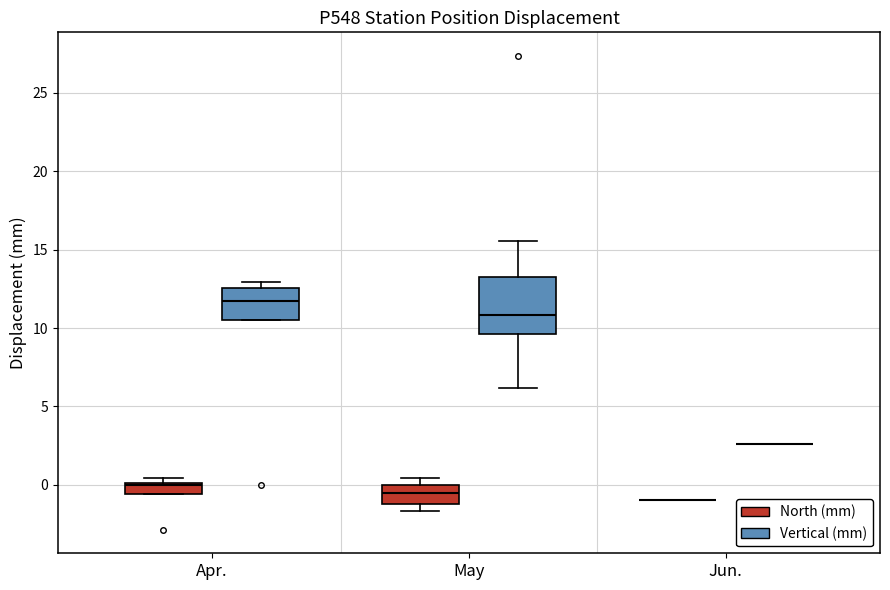

Comparing the boxes themselves (not the whiskers), which one is the tallest?

May (Vertical (mm))